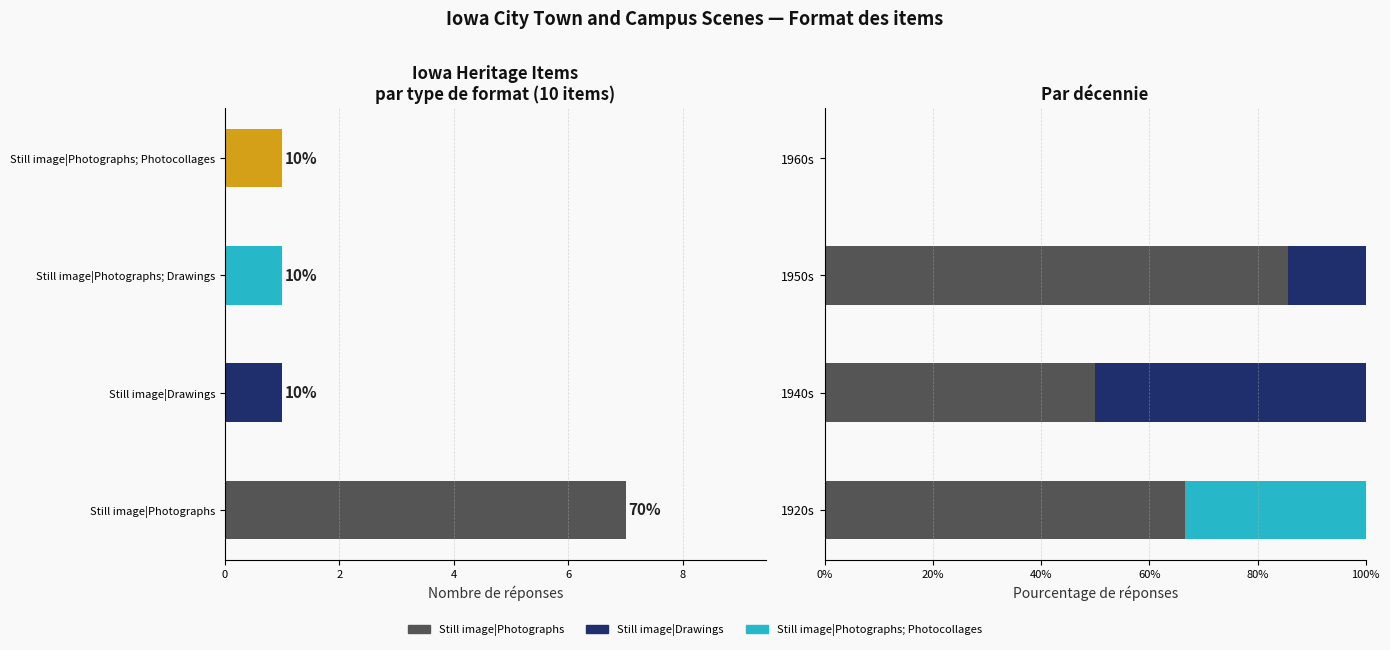

How many data points in Still image|Drawings are less than 14?

2